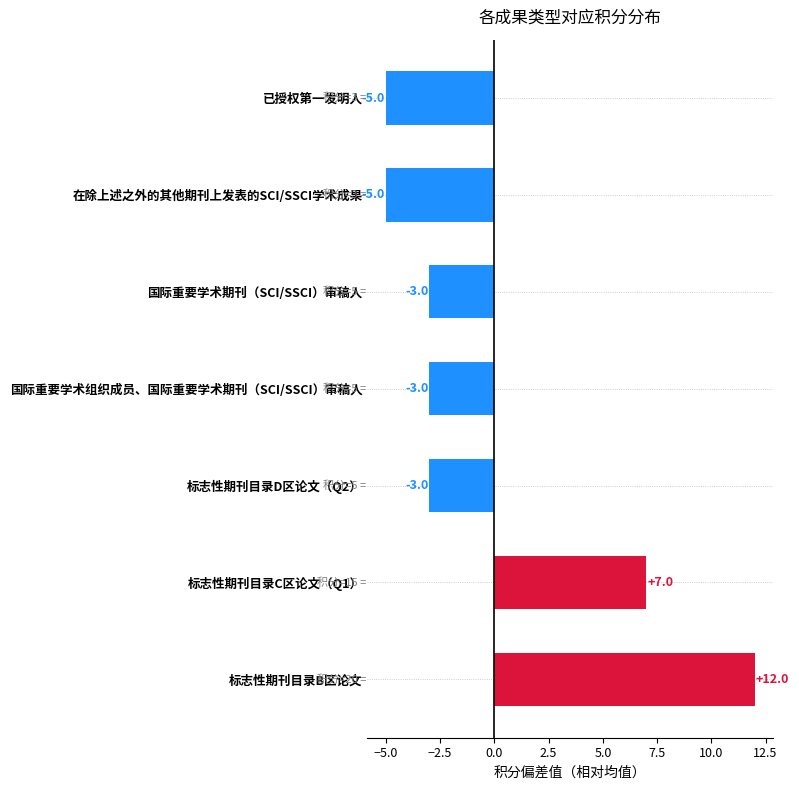

The value at 标志性期刊目录B区论文 is 4. True or false?

False